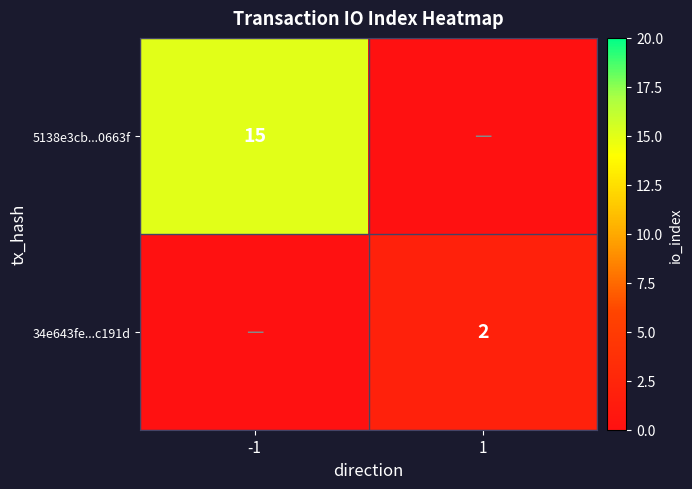

The value of 34e643fe...c191d at 1 is 2. True or false?

True